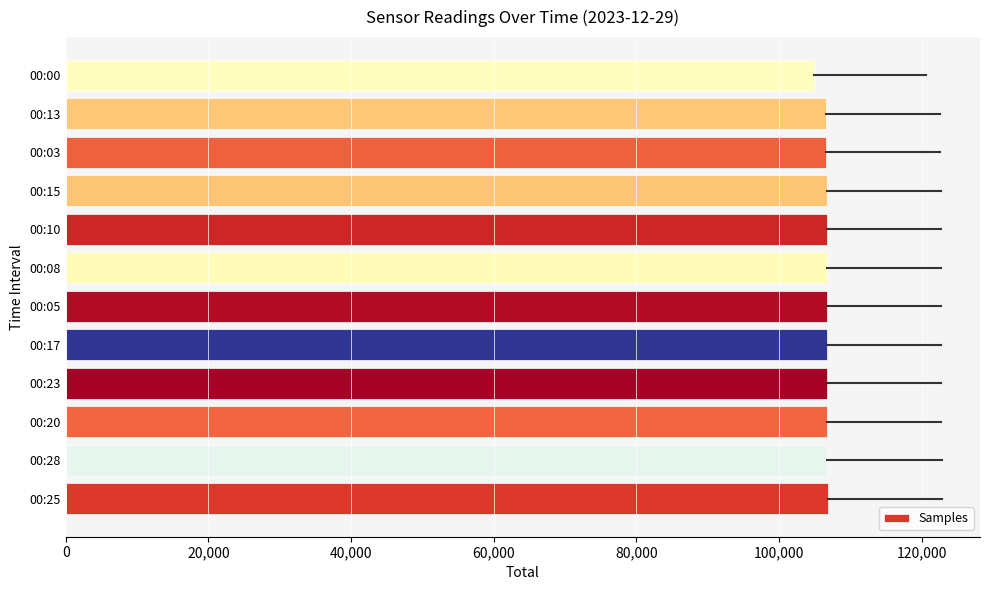

What is the greatest value displayed?

106830